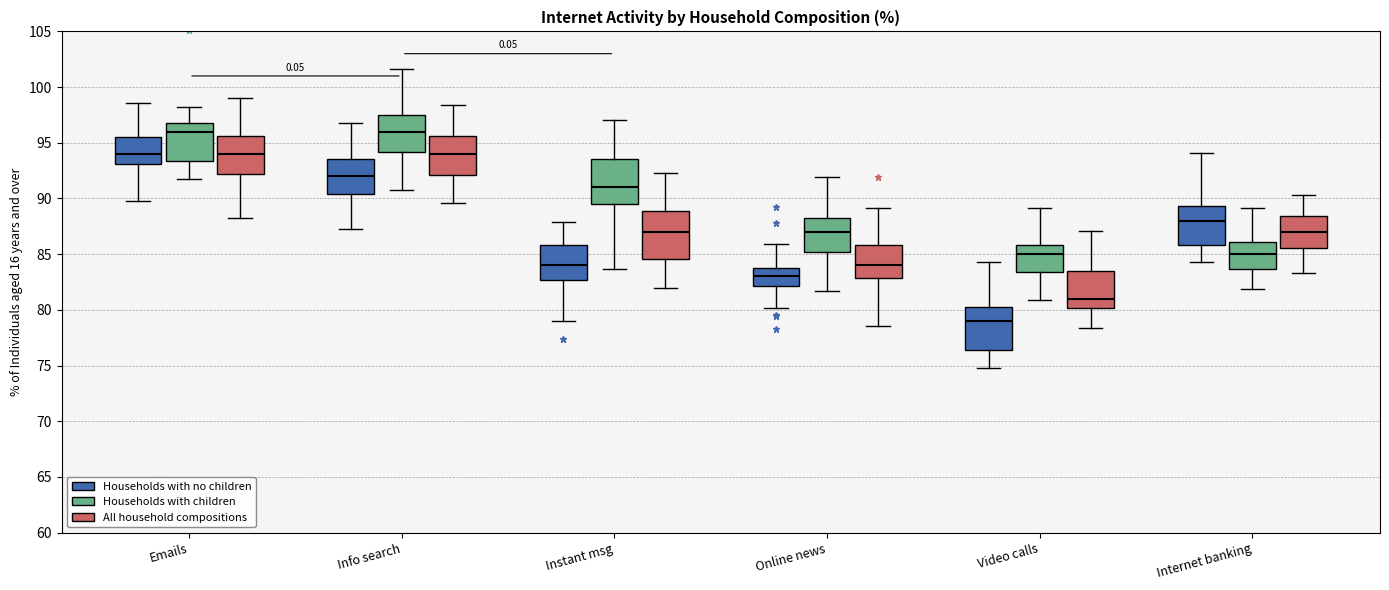

Reading left to right, read every box against the y-axis: the position of its median line, the range the box covers, and the ends of its whiskers. The values are not printed on the chart, so give them approximately, as read against the axis.

Emails (Households with no children): median 94.0, box 93.0 to 95.5, whiskers 90.0 to 98.5
Emails (Households with children): median 96.0, box 93.5 to 97.0, whiskers 91.5 to 98.0
Emails (All household compositions): median 94.0, box 92.0 to 95.5, whiskers 88.5 to 99.0
Info search (Households with no children): median 92.0, box 90.5 to 93.5, whiskers 87.5 to 97.0
Info search (Households with children): median 96.0, box 94.0 to 97.5, whiskers 91.0 to 101.5
Info search (All household compositions): median 94.0, box 92.0 to 95.5, whiskers 89.5 to 98.5
Instant msg (Households with no children): median 84.0, box 82.5 to 86.0, whiskers 79.0 to 88.0
Instant msg (Households with children): median 91.0, box 89.5 to 93.5, whiskers 83.5 to 97.0
Instant msg (All household compositions): median 87.0, box 84.5 to 89.0, whiskers 82.0 to 92.5
Online news (Households with no children): median 83.0, box 82.0 to 84.0, whiskers 80.0 to 86.0
Online news (Households with children): median 87.0, box 85.0 to 88.0, whiskers 81.5 to 92.0
Online news (All household compositions): median 84.0, box 83.0 to 86.0, whiskers 78.5 to 89.0
Video calls (Households with no children): median 79.0, box 76.5 to 80.0, whiskers 75.0 to 84.5
Video calls (Households with children): median 85.0, box 83.5 to 86.0, whiskers 81.0 to 89.0
Video calls (All household compositions): median 81.0, box 80.0 to 83.5, whiskers 78.5 to 87.0
Internet banking (Households with no children): median 88.0, box 86.0 to 89.5, whiskers 84.5 to 94.0
Internet banking (Households with children): median 85.0, box 83.5 to 86.0, whiskers 82.0 to 89.0
Internet banking (All household compositions): median 87.0, box 85.5 to 88.5, whiskers 83.5 to 90.5